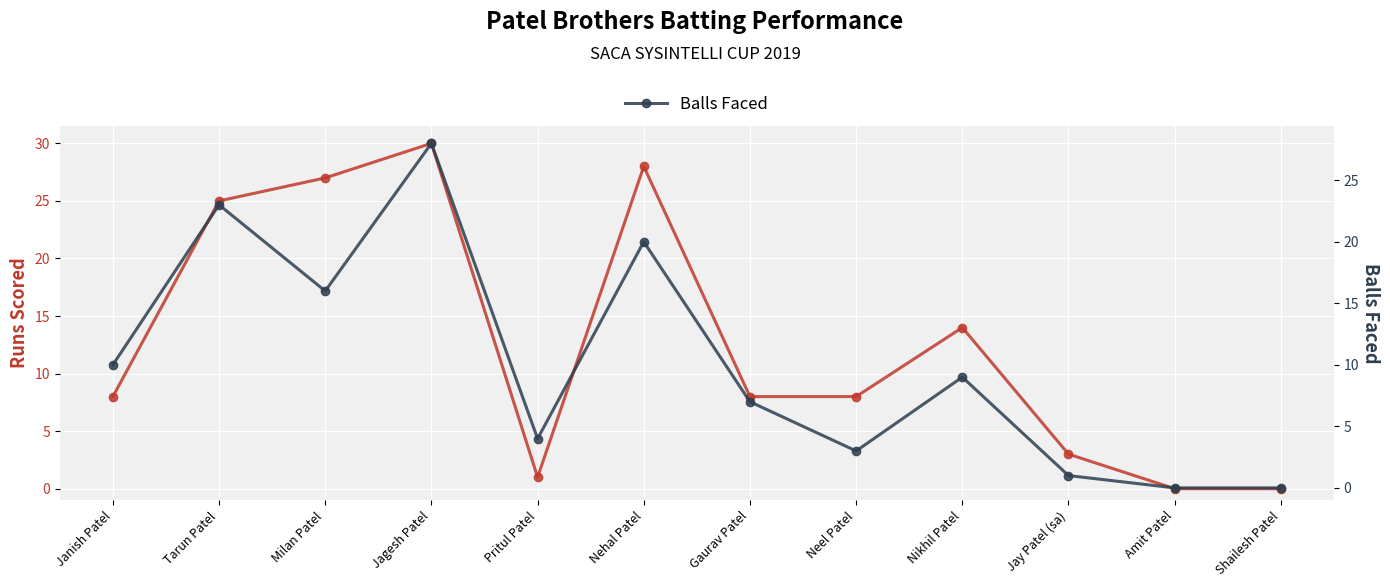

How many times do Balls Faced and Runs cross each other?

3